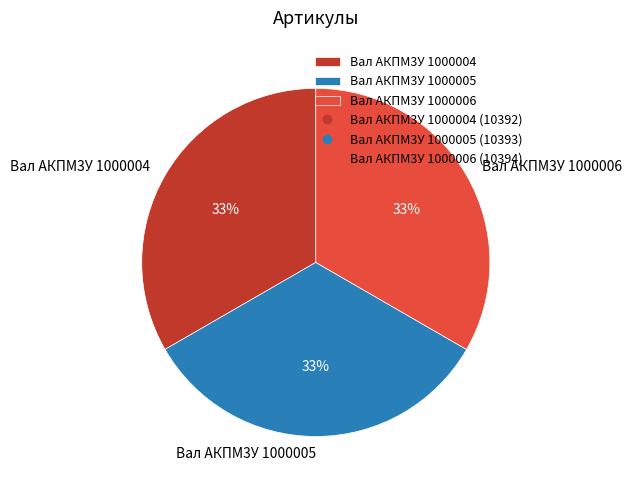

Approximately how many times larger is the value at Вал АКПМ3У 1000005 compared to Вал АКПМ3У 1000004?

1.0